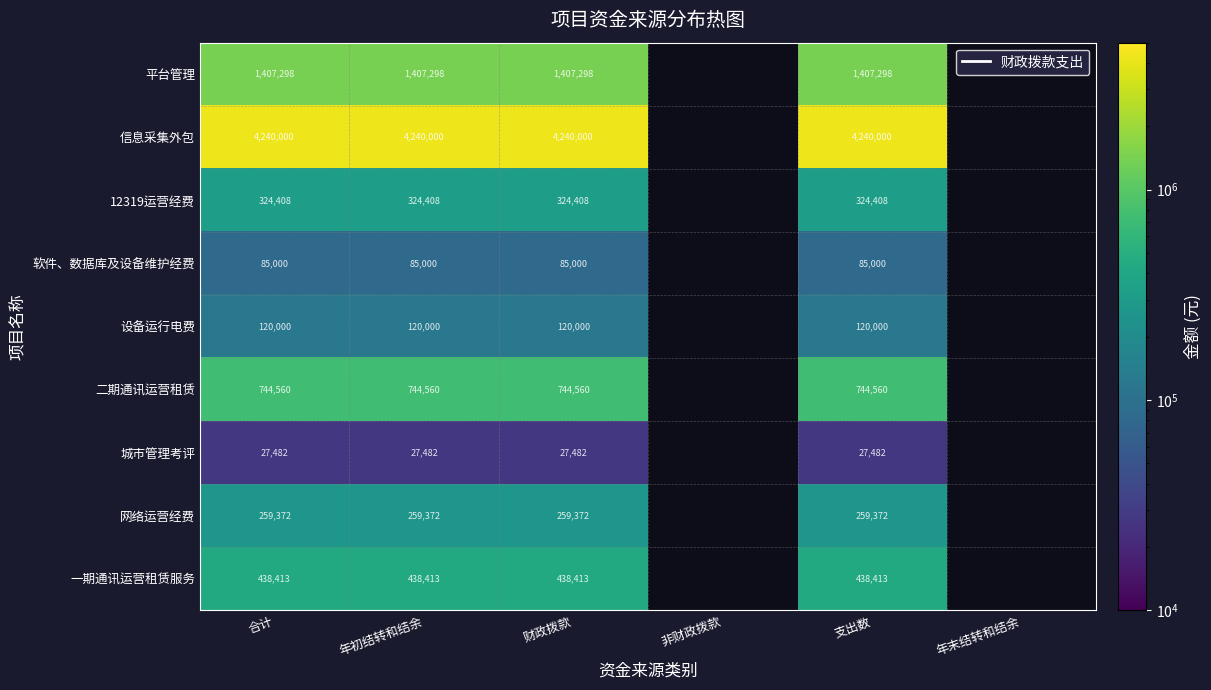

What is the spread (max minus min) of values at 合计?

4212518.0